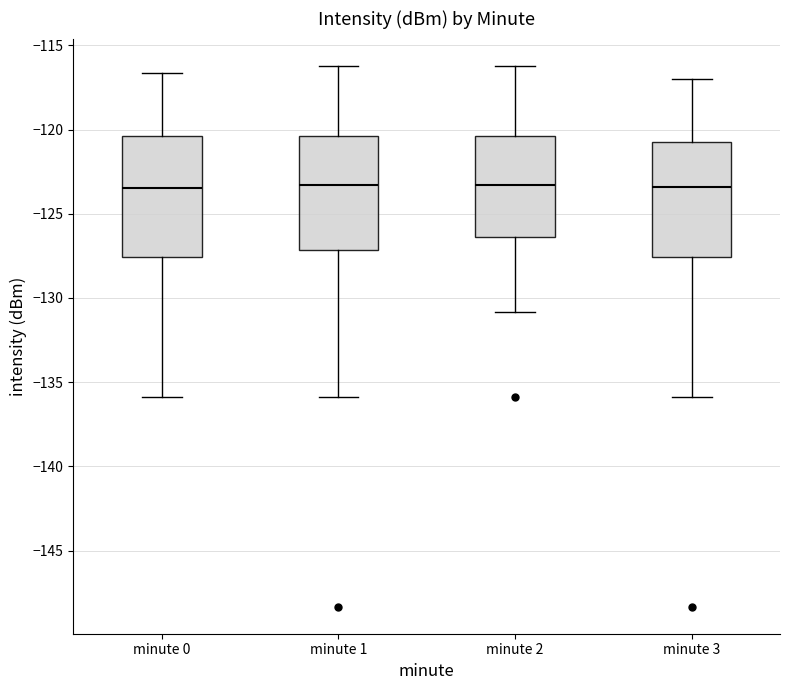

Where is the lower edge of the box for minute 1 on the y-axis? The values are not printed on the chart, so give them approximately, as read against the axis.

-127.0